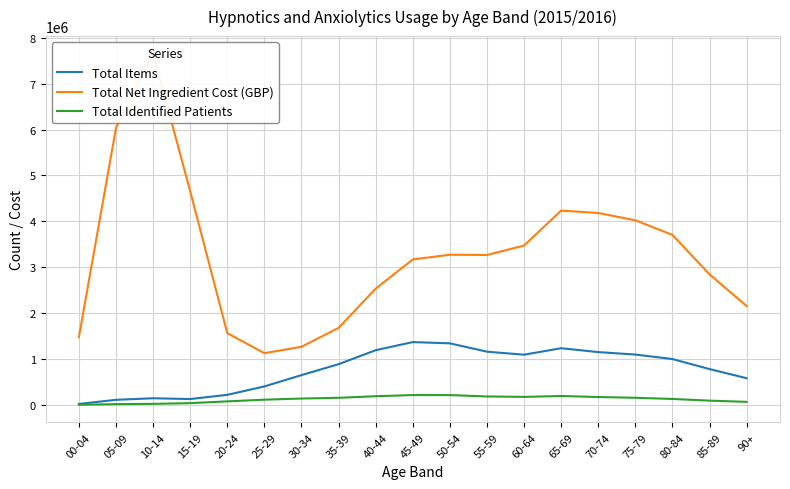

True or false: Total Net Ingredient Cost (GBP) and Total Identified Patients intersect in this chart.

False